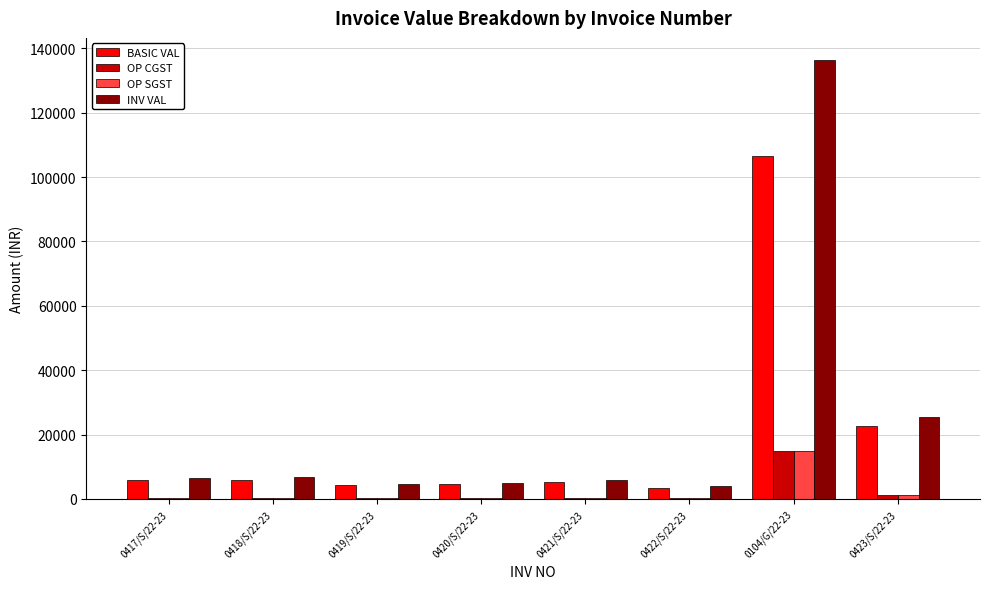

Is the value of OP SGST at 0423/S/22-23 greater than the value of INV VAL at 0423/S/22-23?

No